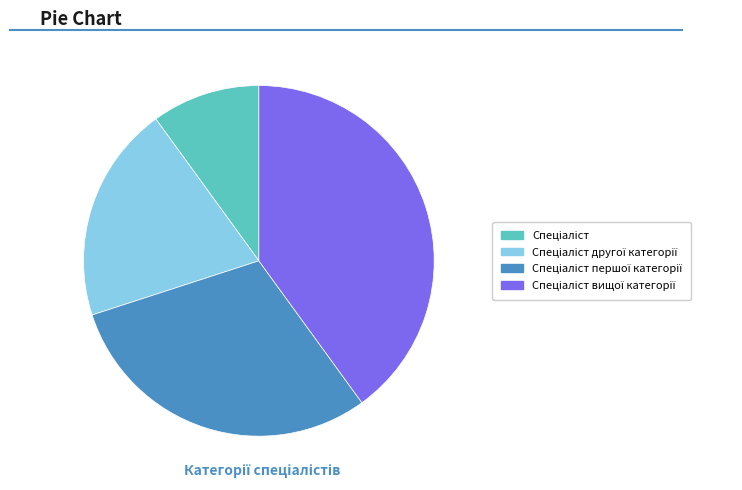

Is there any slice that represents more than half of the pie?

No